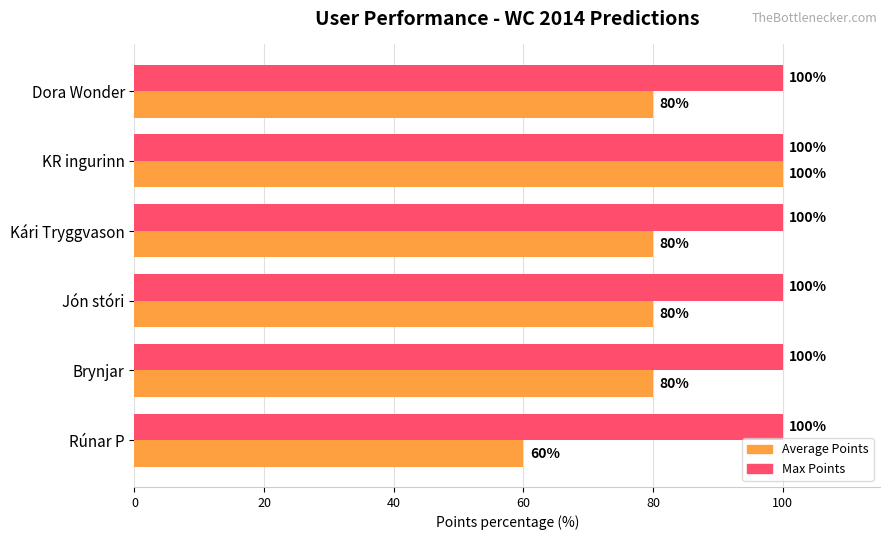

Which category has the lowest value across all series?

Rúnar P